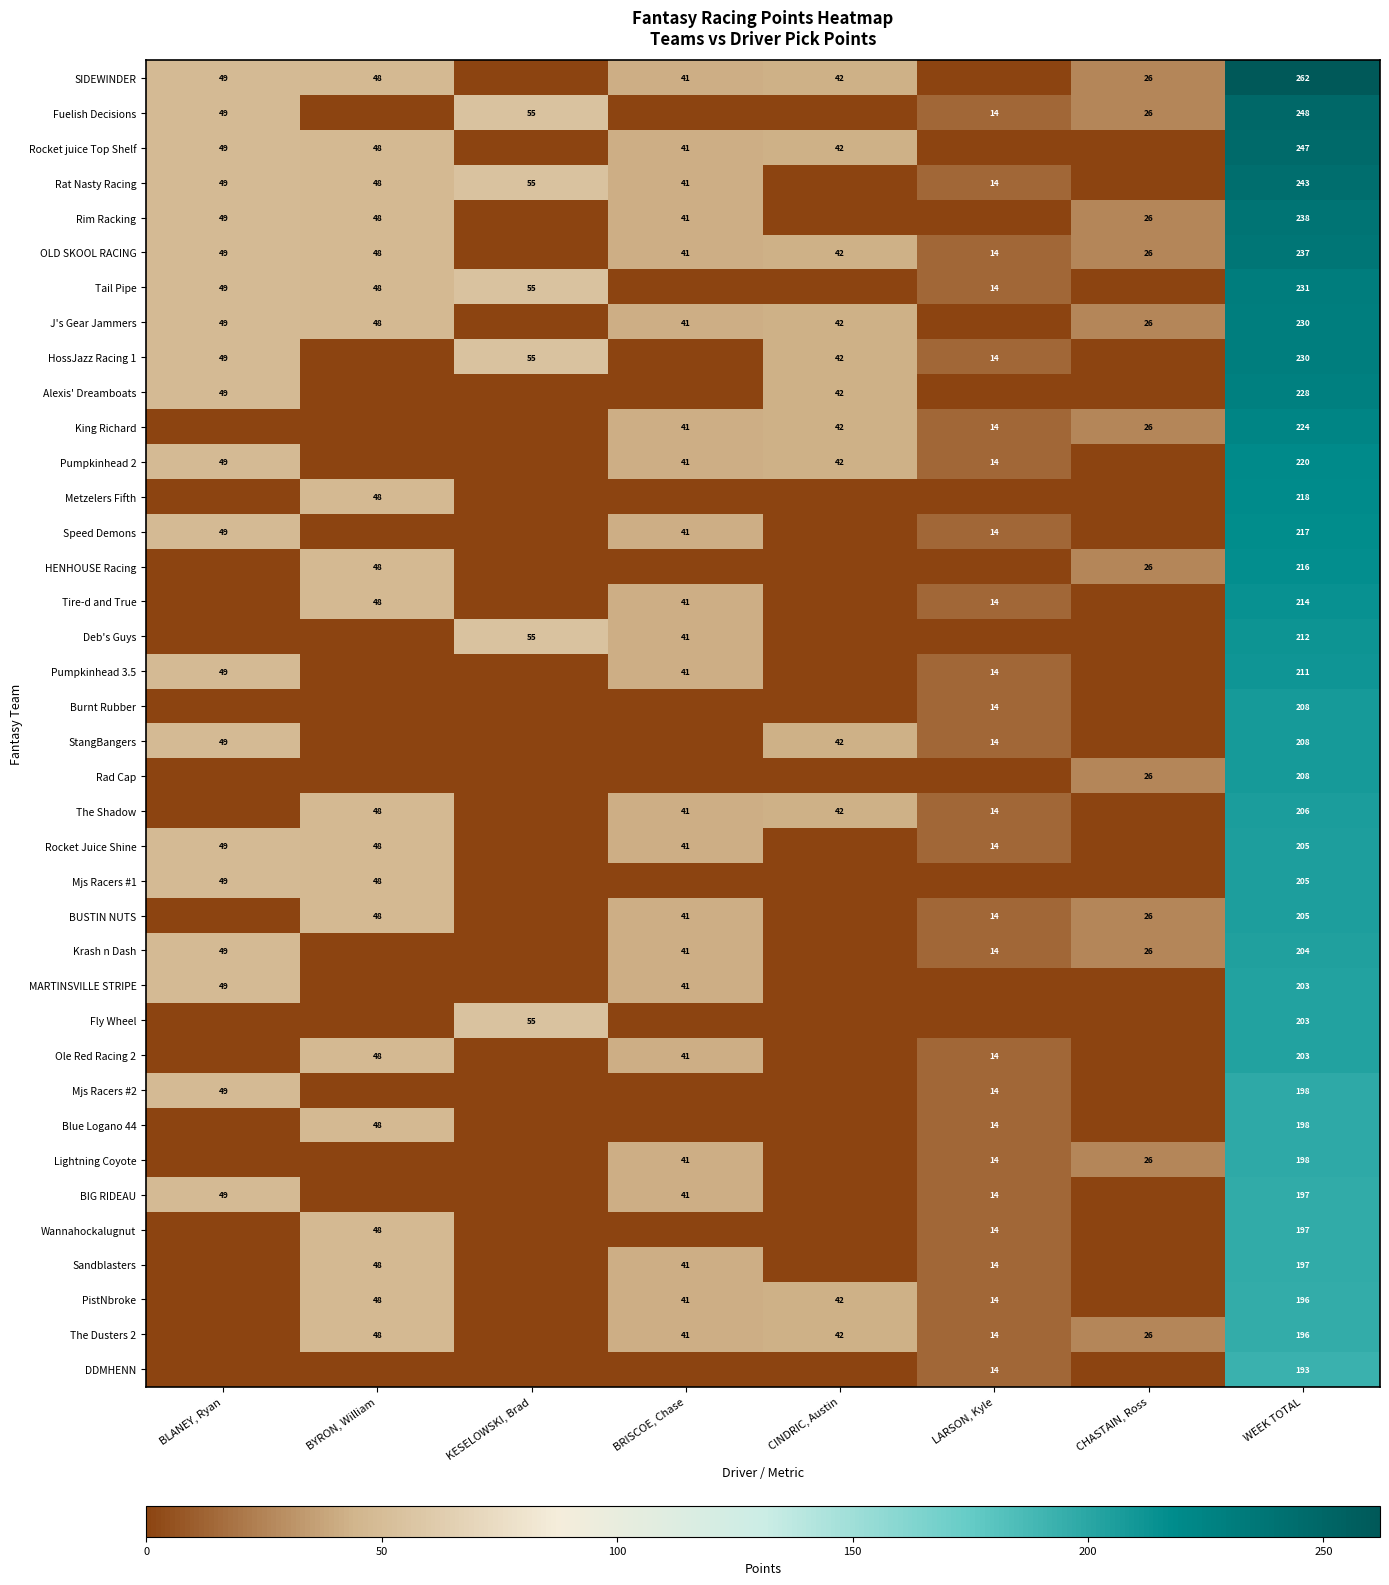

The PistNbroke series shows 196 at WEEK TOTAL. True or false?

True